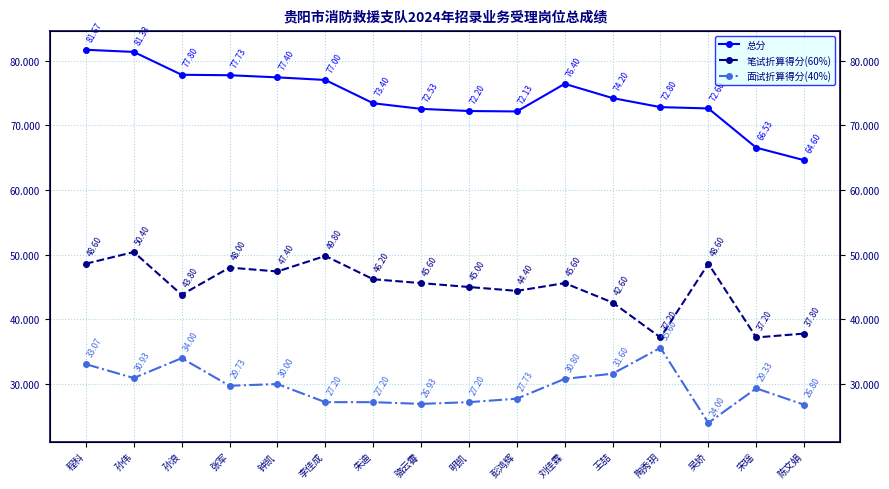

At 钟凯, list the series in order from smallest to largest.

面试折算得分(40%), 笔试折算得分(60%), 总分